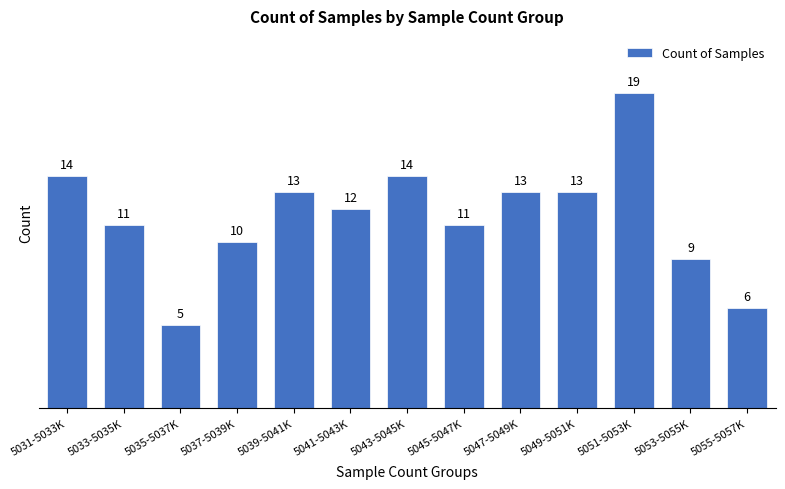

Reading left to right, what are all the values shown in this chart?

14	11	5	10	13	12	14	11	13	13	19	9	6